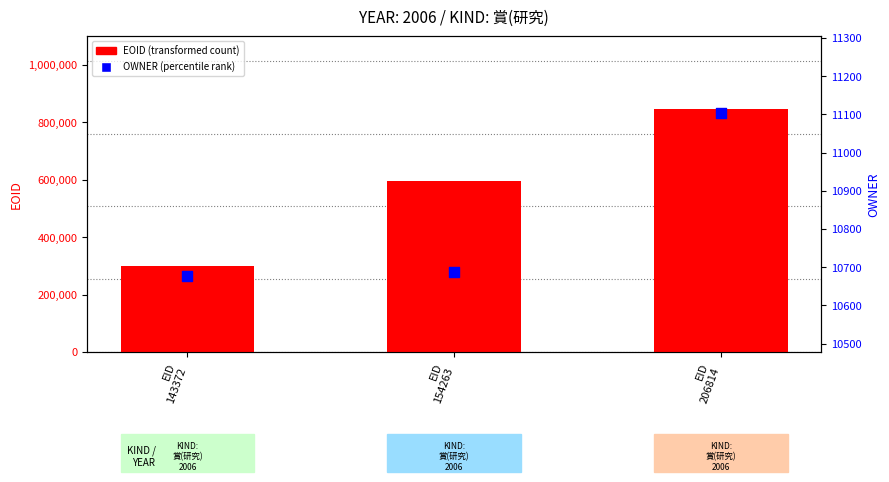

Which series has the largest total across all categories?

EOID (transformed count)